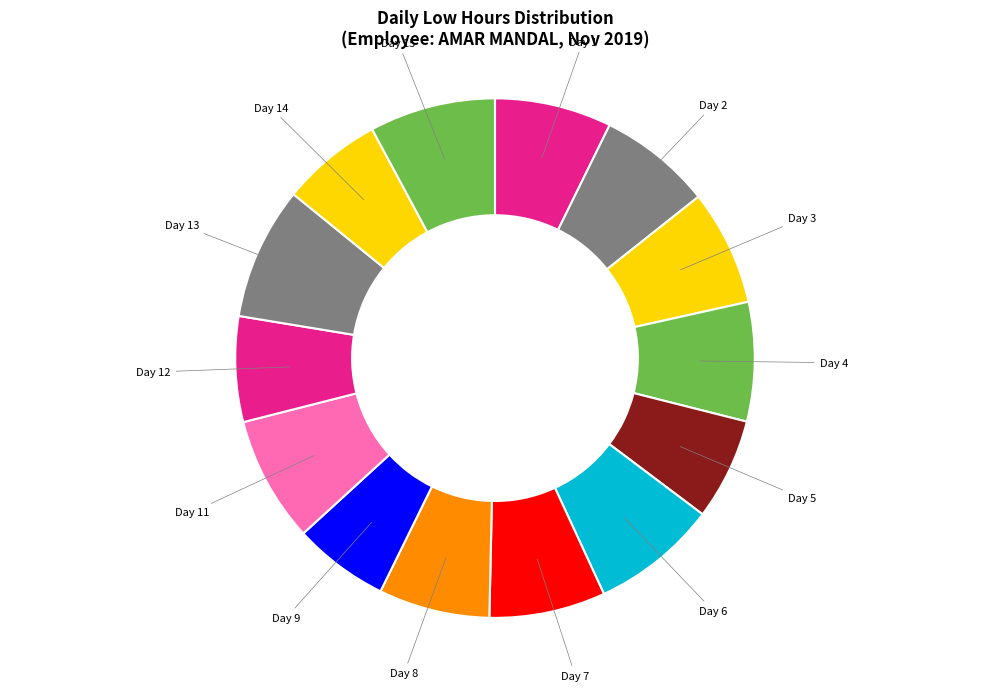

Is there a majority slice in this chart?

No